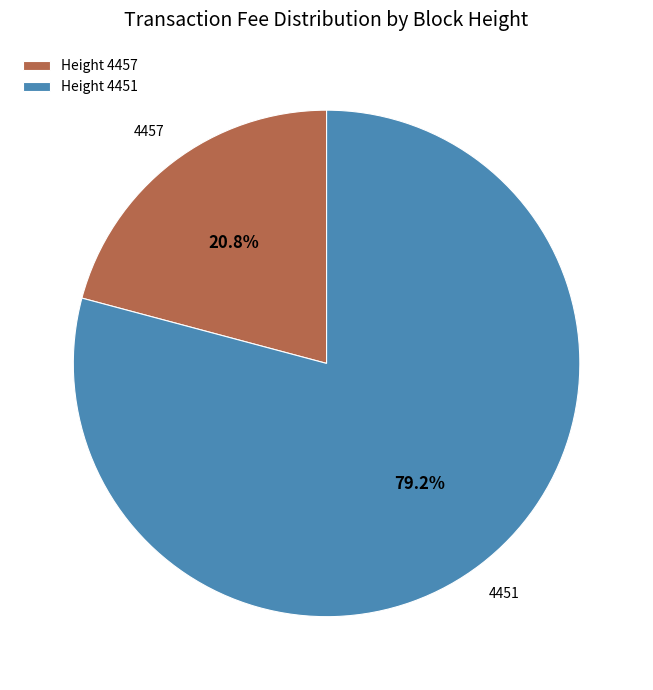

To the nearest percent, what is the difference between the largest and smallest slice percentages?

58%